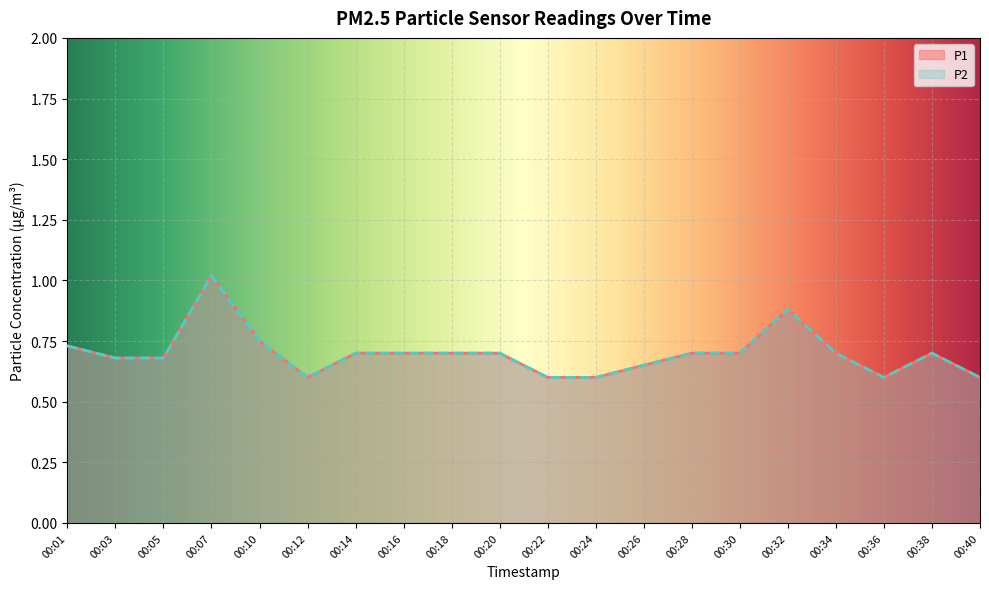

What are all the series names shown in the legend?

P1, P2